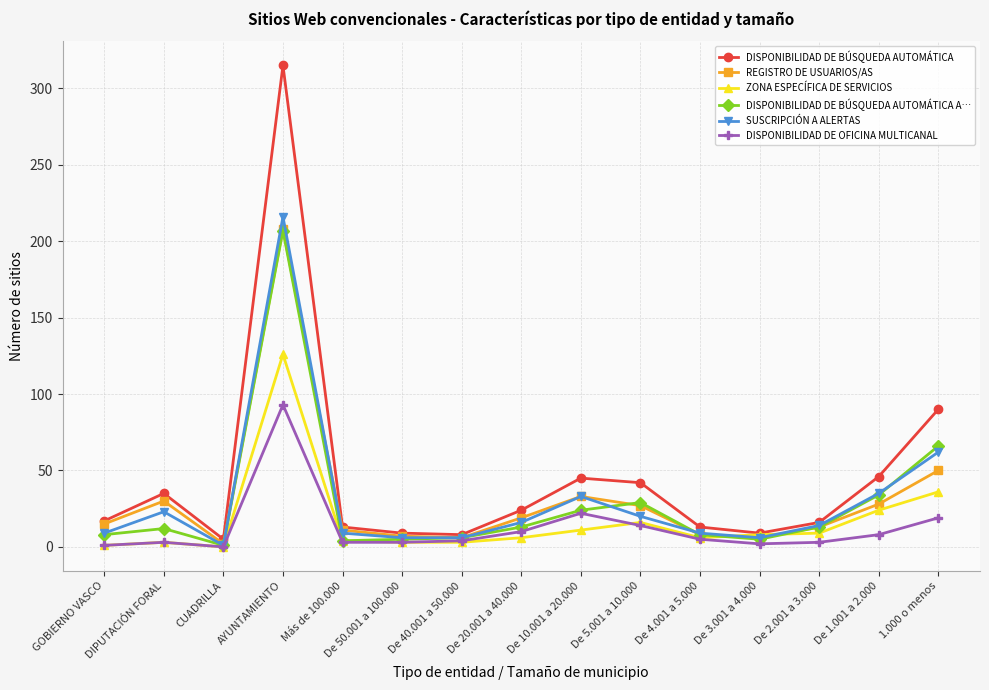

Is it true that REGISTRO DE USUARIOS/AS equals 54 at De 10.001 a 20.000?

False